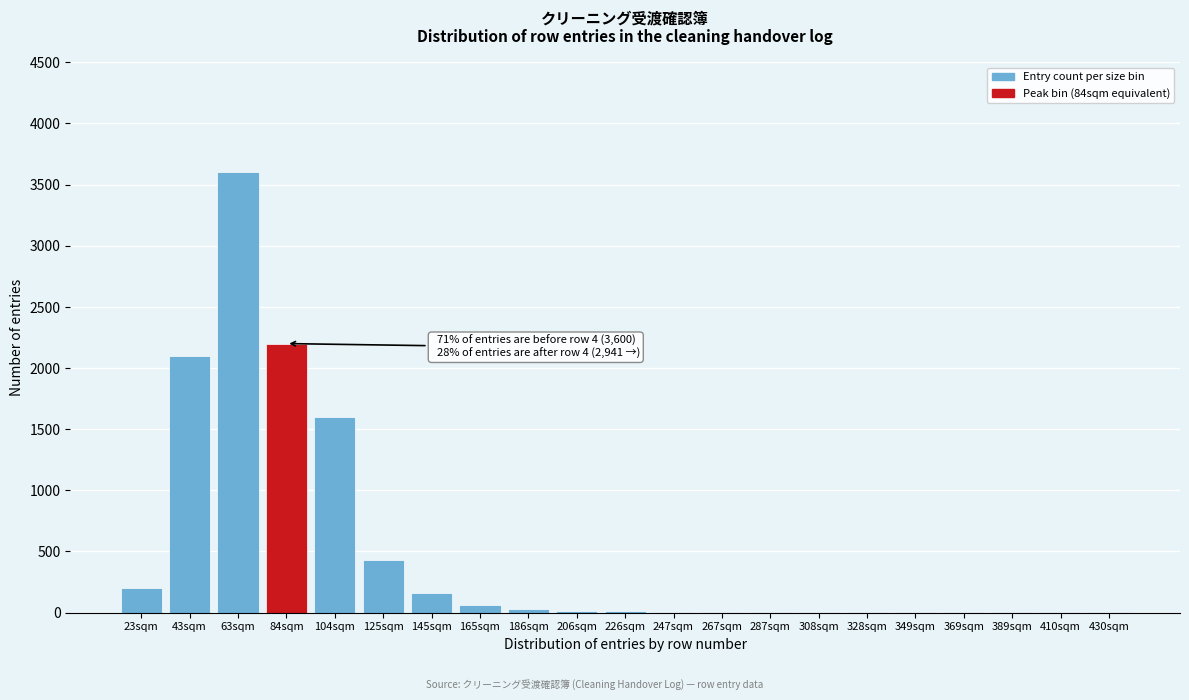

What is the greatest value displayed?

3600